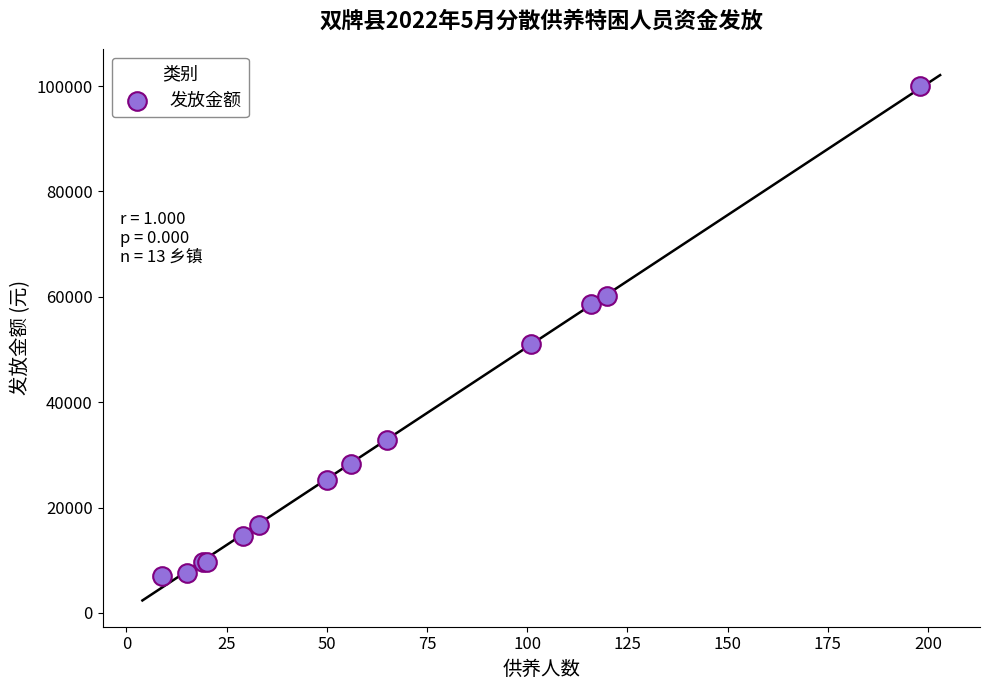

What Y value in the scatter plot is closest to 53501?

51001